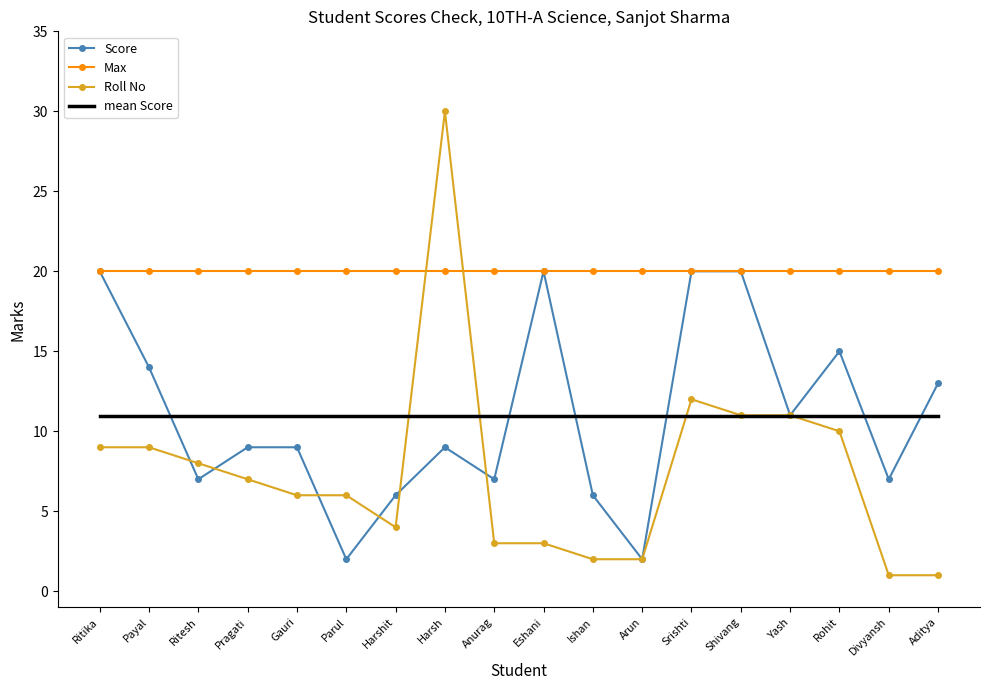

True or false: mean Score has a value of 3.3 at Srishti.

False